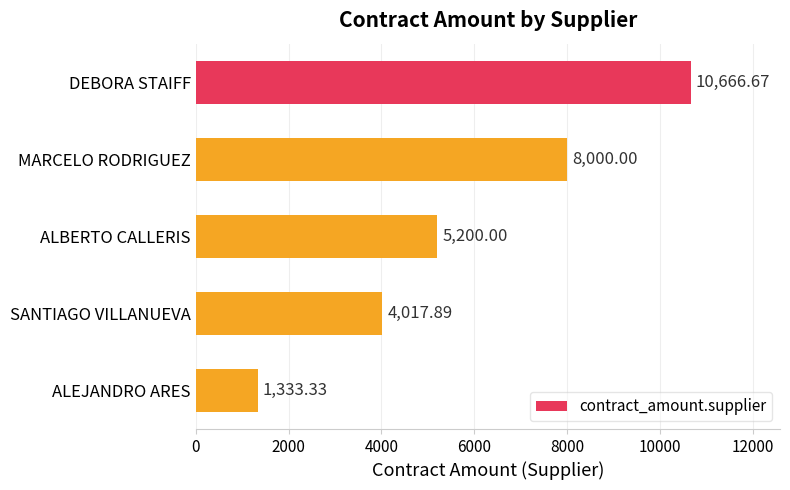

What is the difference between the maximum and minimum values?

9333.3